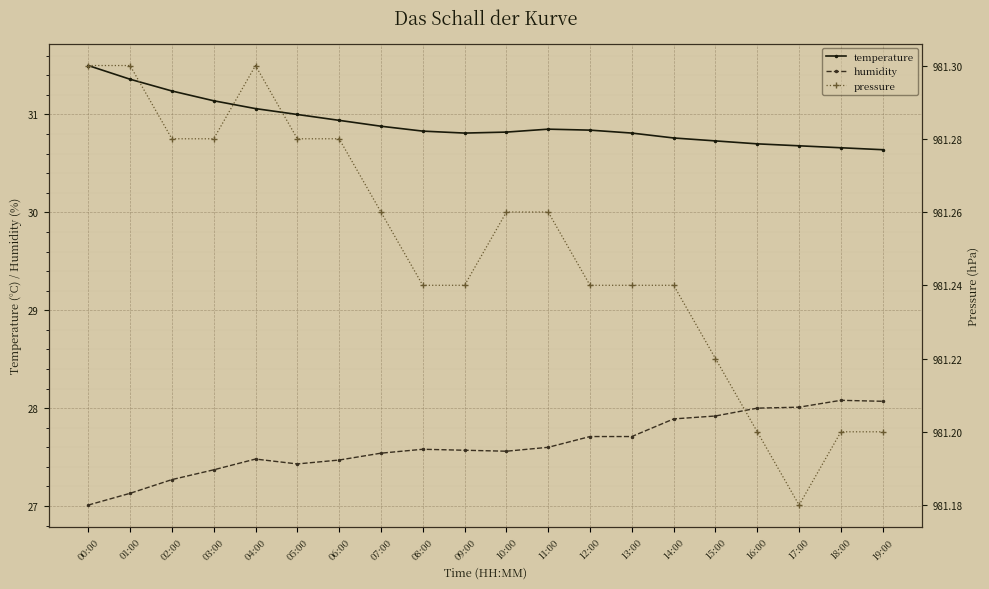

Which series has the largest total across all categories?

pressure